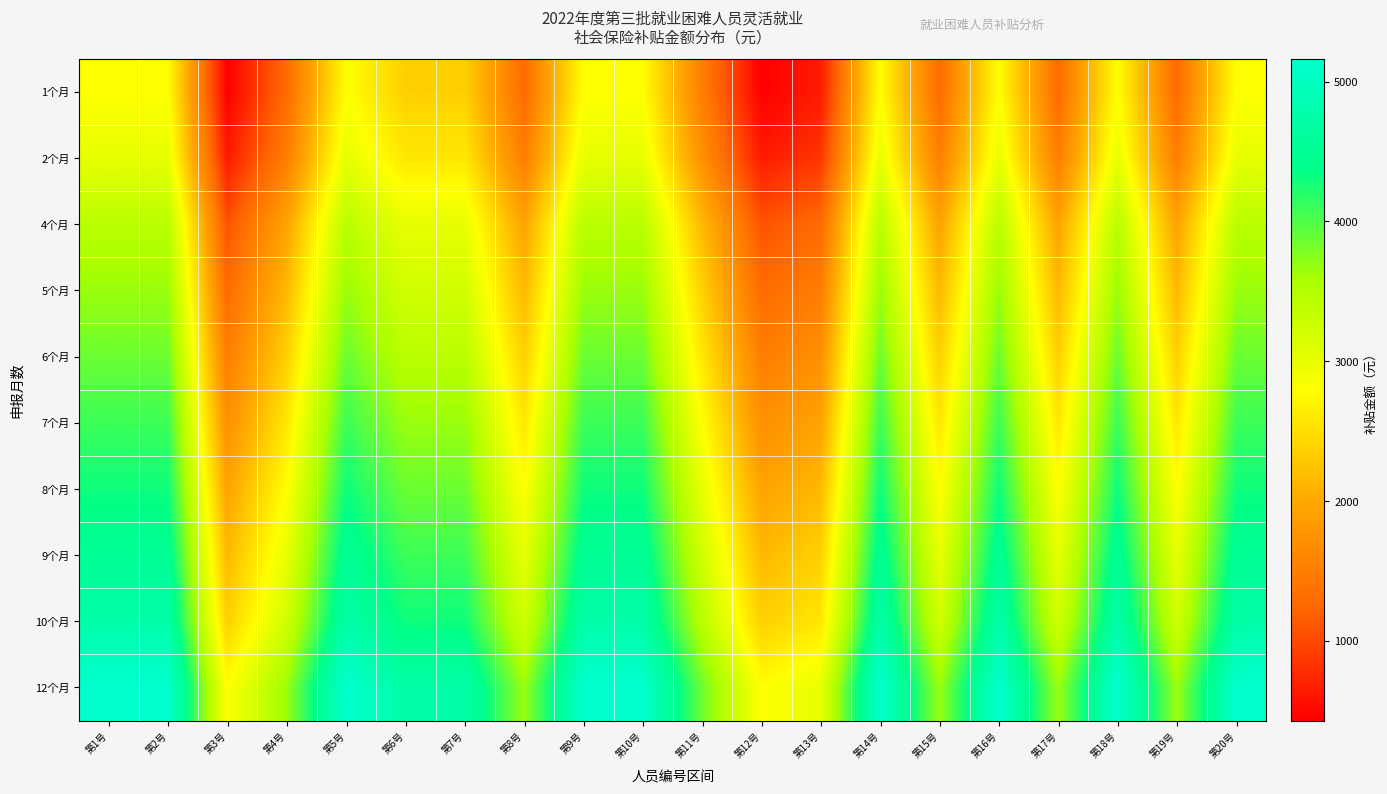

At which category is the sum across all series the highest?

第1号